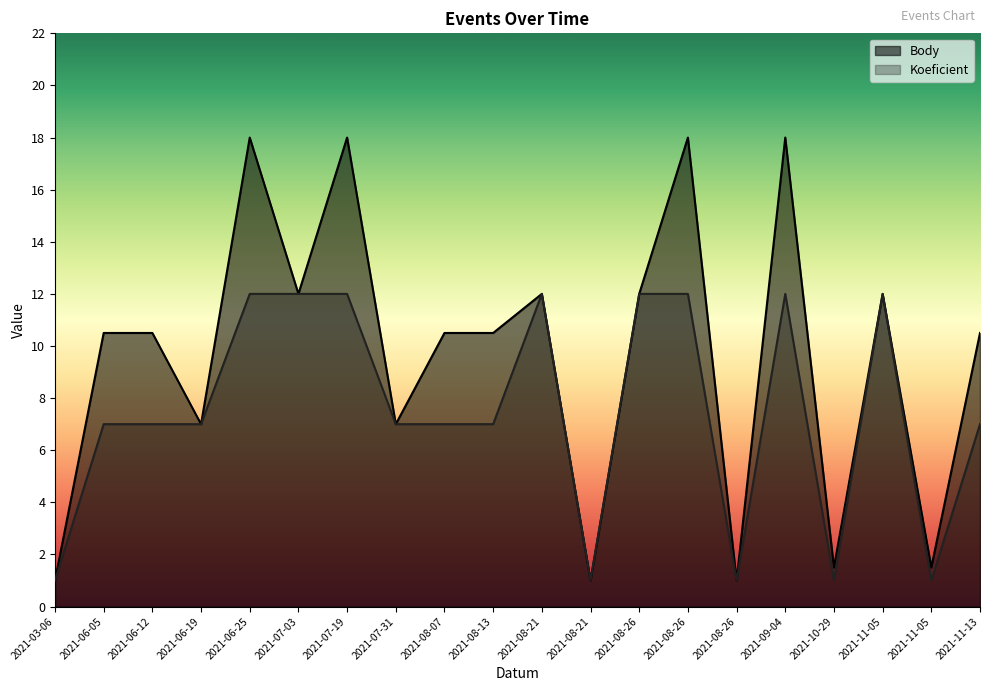

What is the minimum value shown in the chart?

1.0